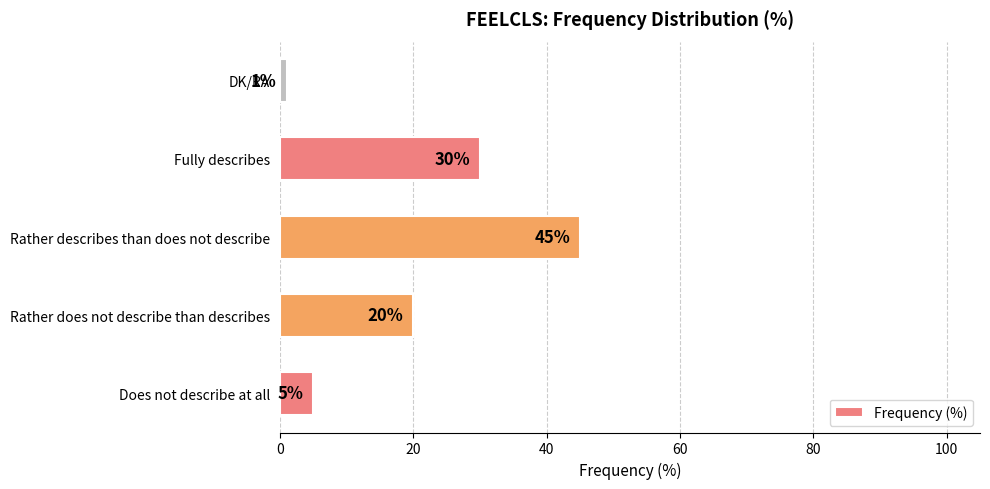

Is it true that the value at Rather describes than does not describe is 64?

False